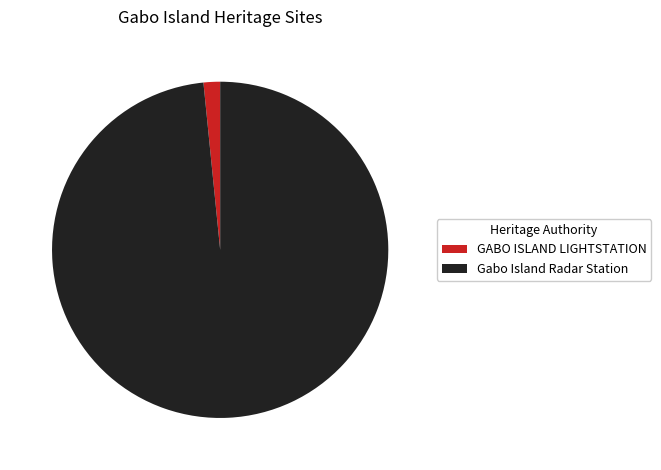

What is the majority slice?

Gabo Island Radar Station